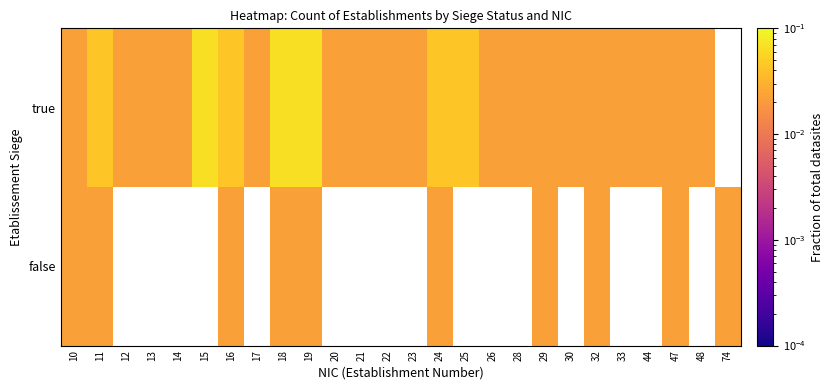

Between 24 and 20, which is larger?

24